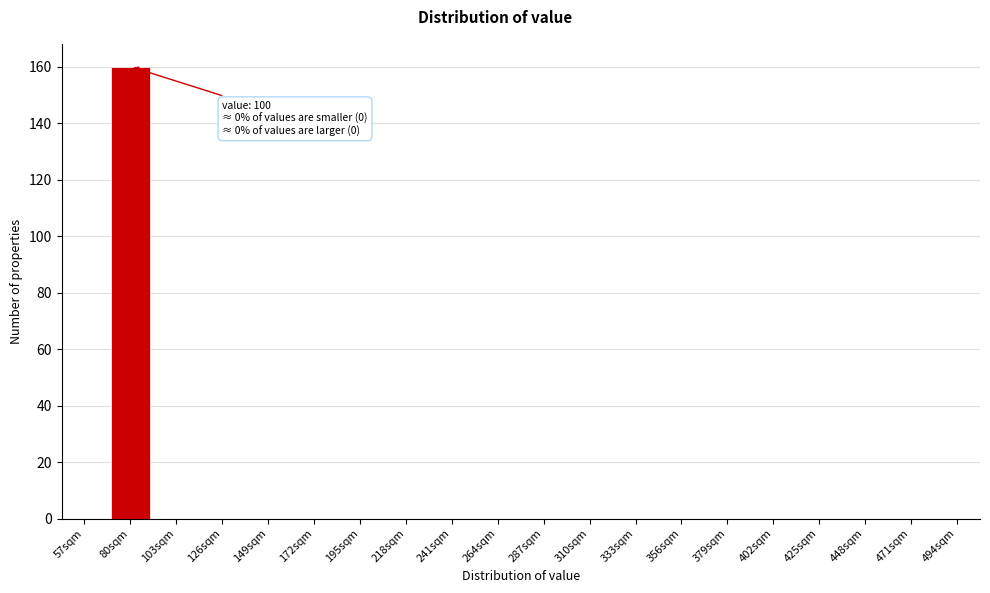

Reading left to right, transcribe all the data shown in this chart.

57sqm=0	80sqm=160	103sqm=0	126sqm=0	149sqm=0	172sqm=0	195sqm=0	218sqm=0	241sqm=0	264sqm=0	287sqm=0	310sqm=0	333sqm=0	356sqm=0	379sqm=0	402sqm=0	425sqm=0	448sqm=0	471sqm=0	494sqm=0